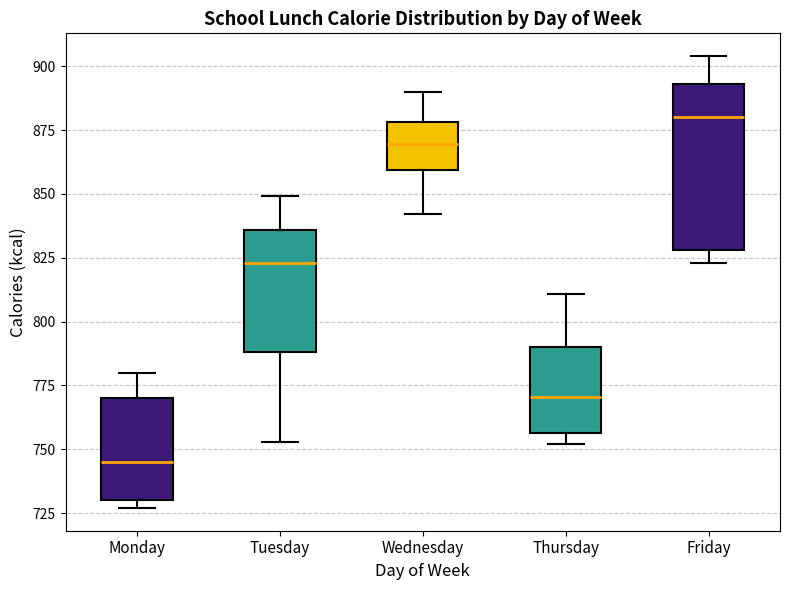

Which box is the tallest, from its lower edge to its upper edge?

Friday